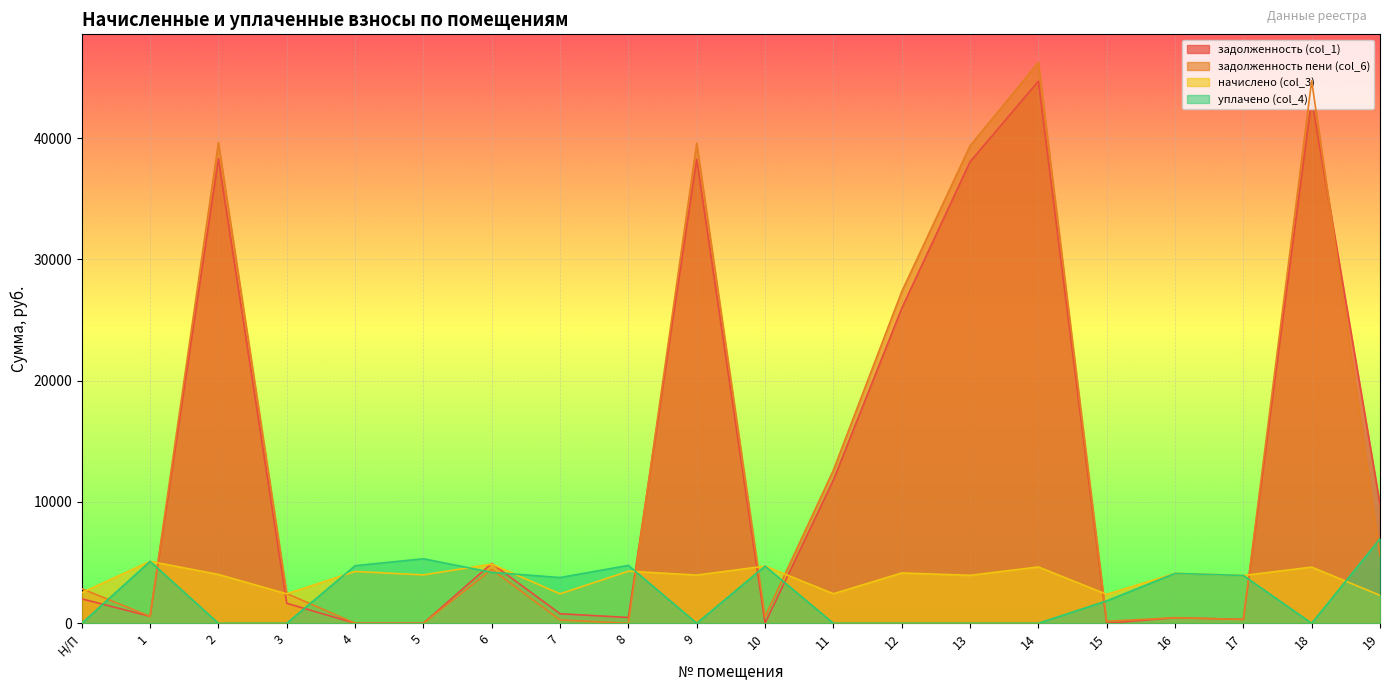

How many interior local peaks does the задолженность пени (col_6) series have?

6